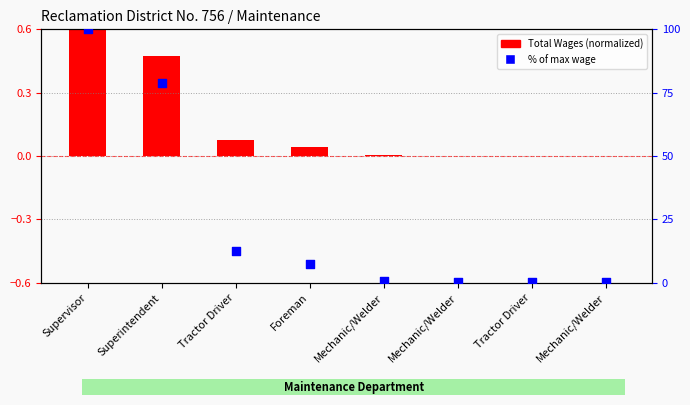

Which series has the widest spread of Y values?

% of max wage